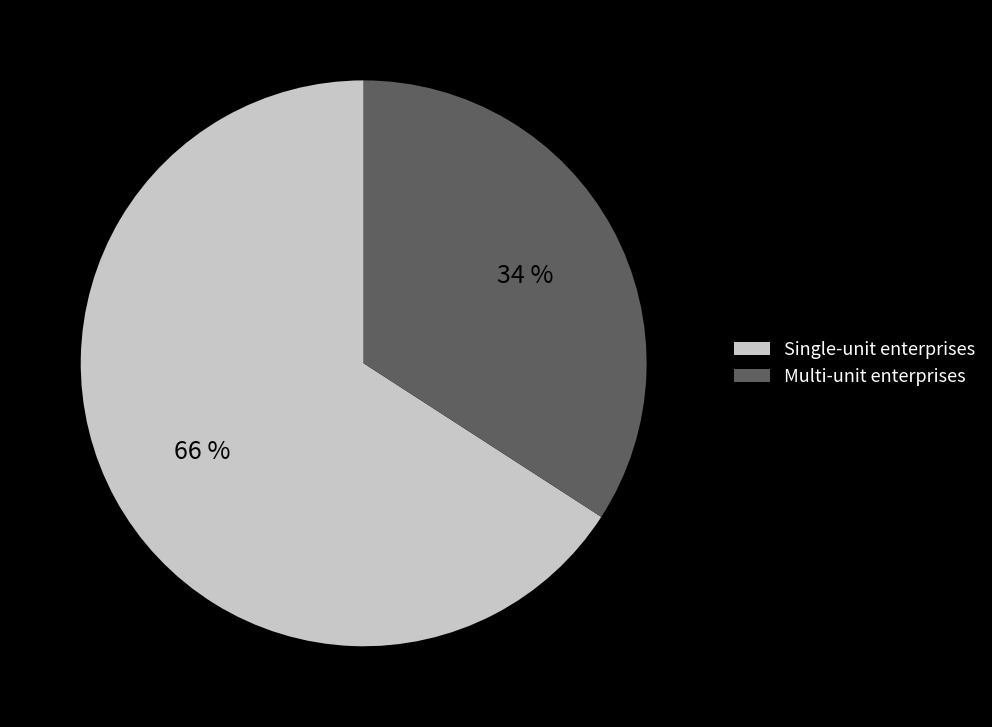

Rank the categories by value from highest to lowest.

Single-unit enterprises, Multi-unit enterprises